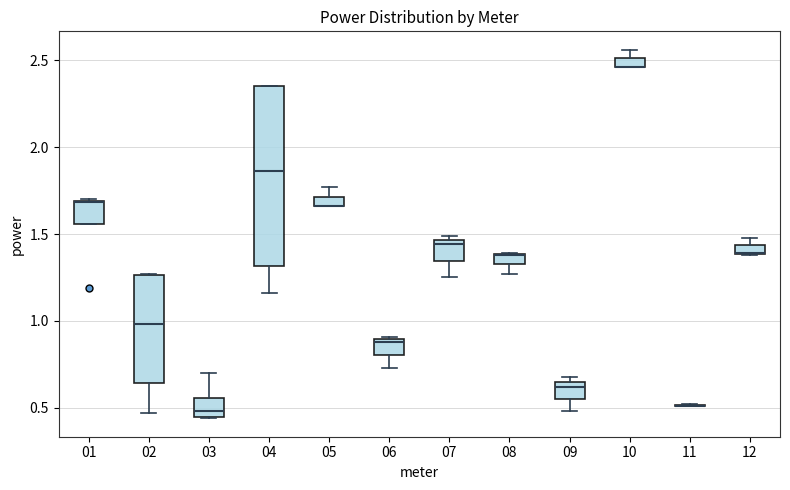

Where is the upper edge of the box at x = 08 on the y-axis? The values are not printed on the chart, so give them approximately, as read against the axis.

1.40